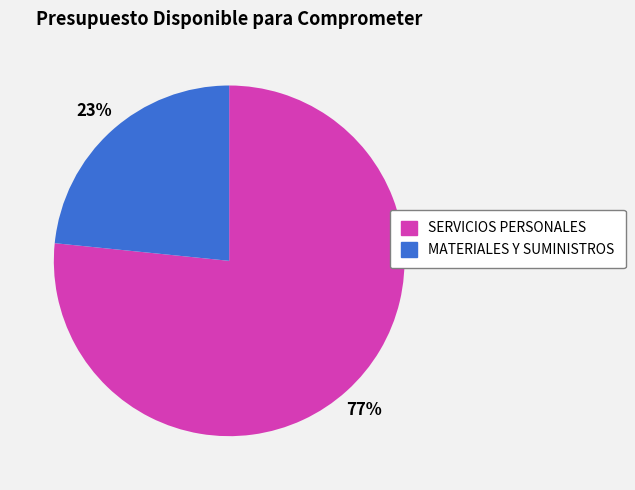

What is the ratio of the value at MATERIALES Y SUMINISTROS to the value at SERVICIOS PERSONALES?

0.3